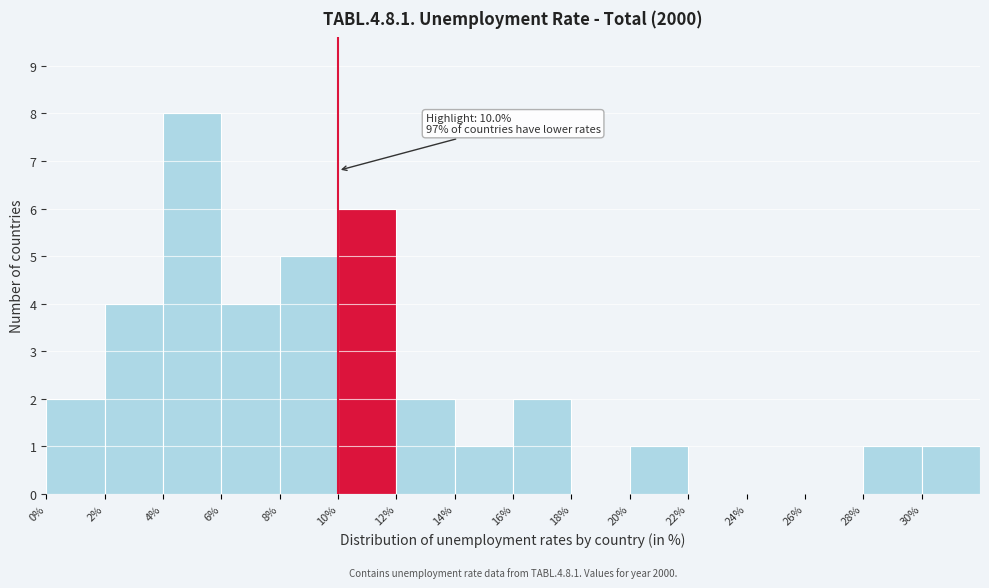

Which range on the x-axis has the tallest bar?

4 to 6